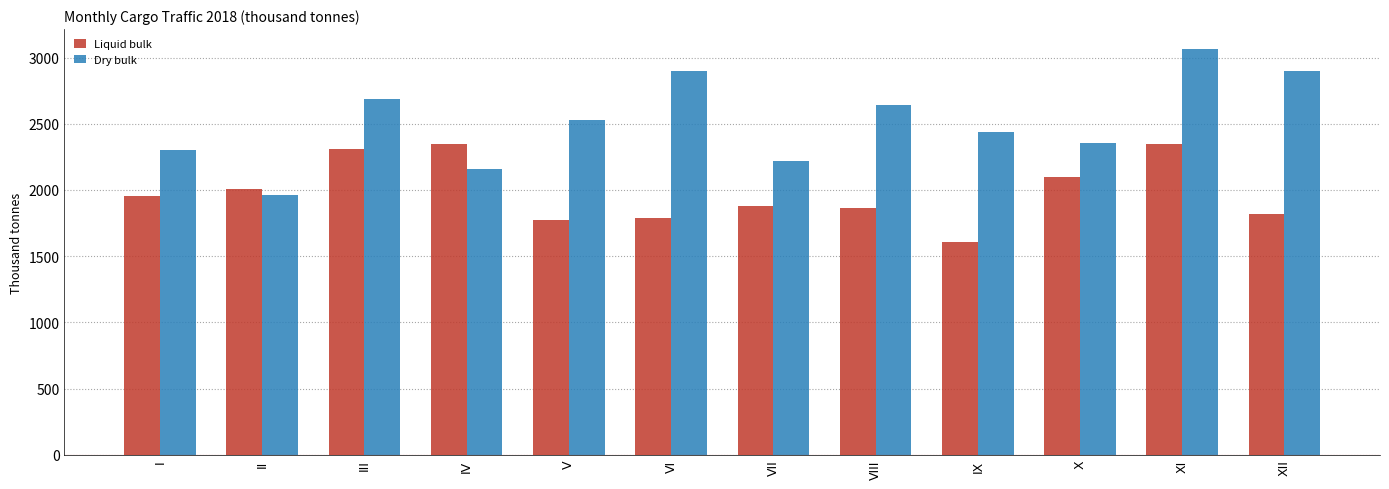

List the series in order of their peak value, highest first.

Dry bulk, Liquid bulk